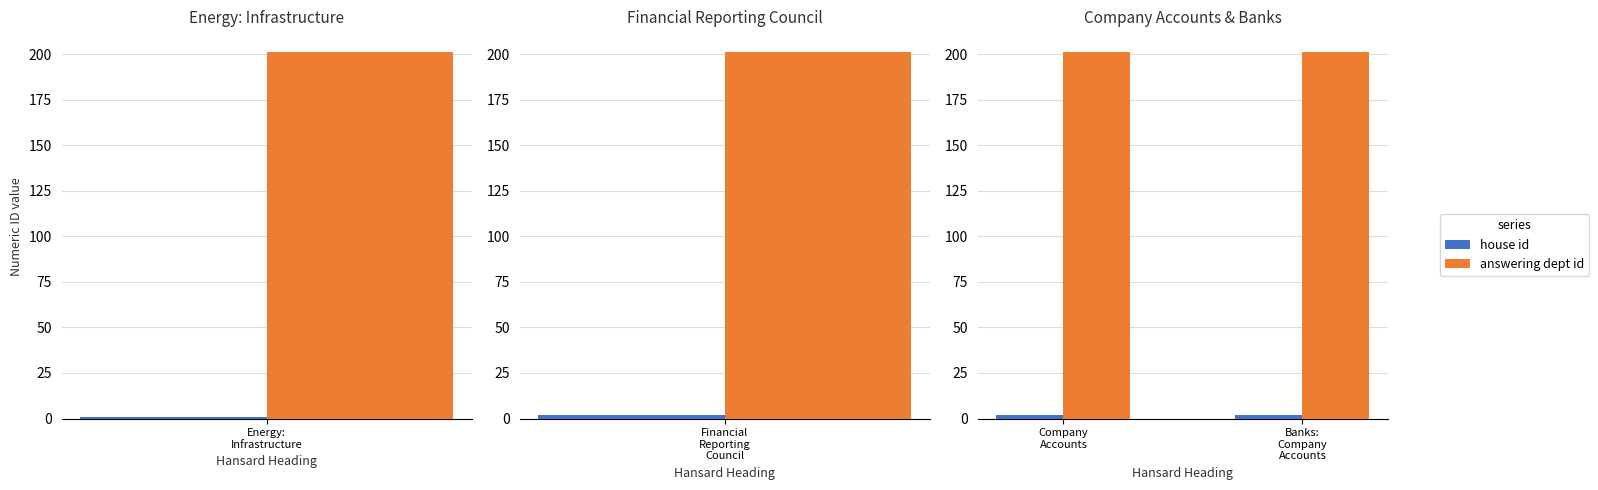

Read the house id value at Company Accounts.

2